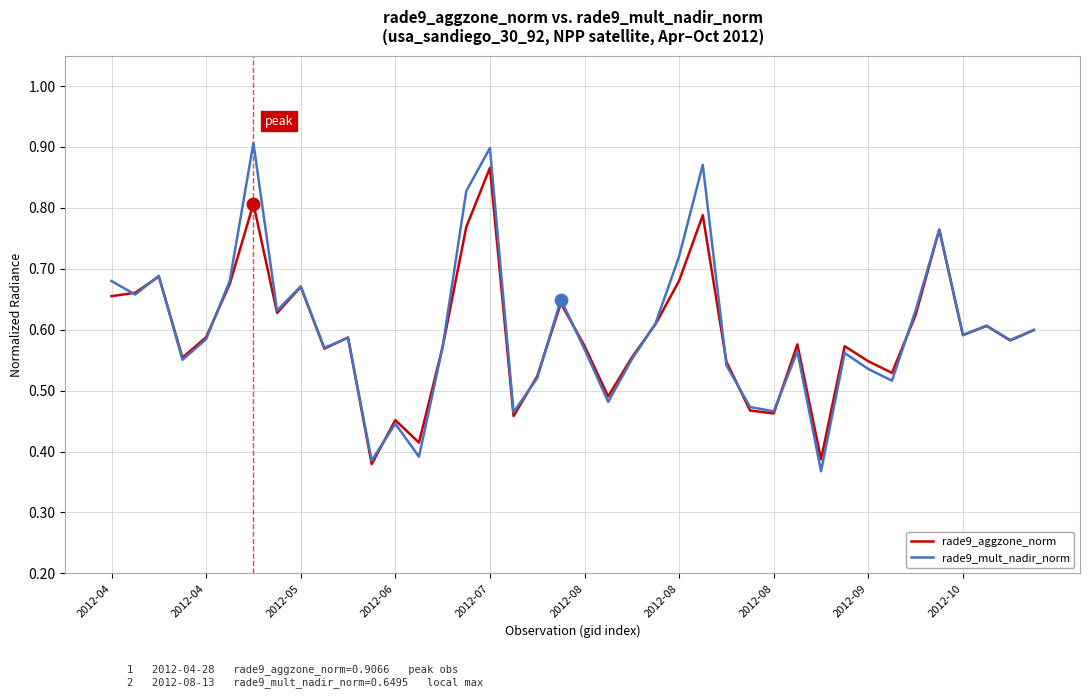

Which series has the largest range (max minus min)?

rade9_mult_nadir_norm